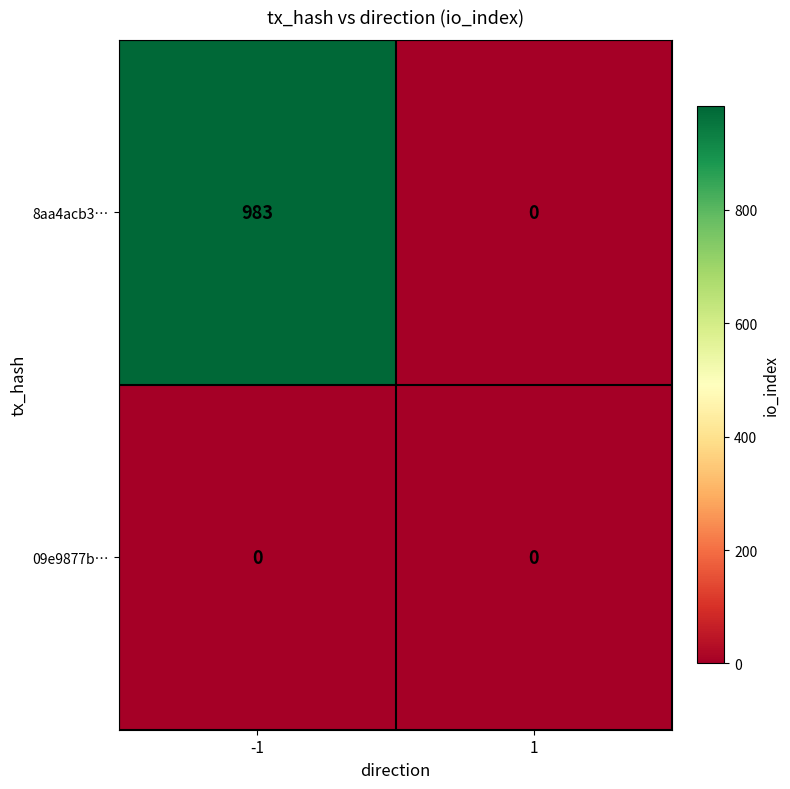

Read the 8aa4acb3… value at -1, to the nearest 100.

1000